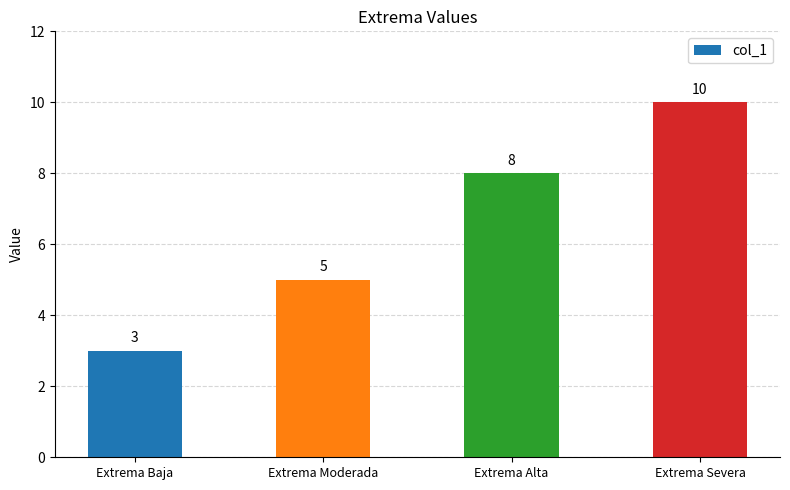

Are the bars horizontal?

No